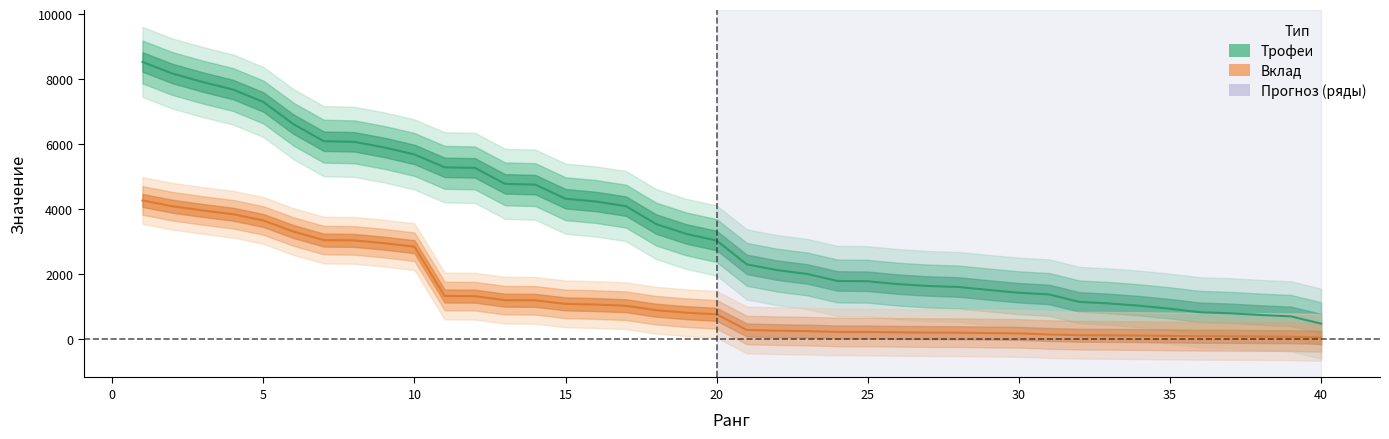

What is the total value across all series at 9?

8847